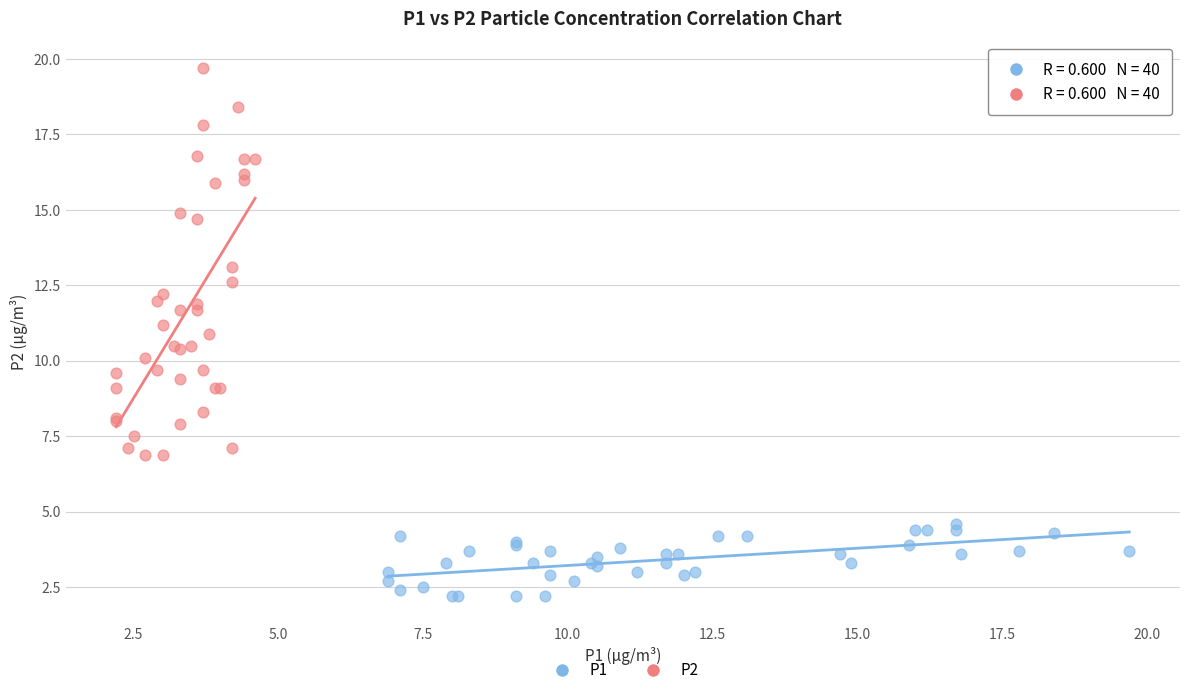

What are all the series names shown in the legend?

P1, P2